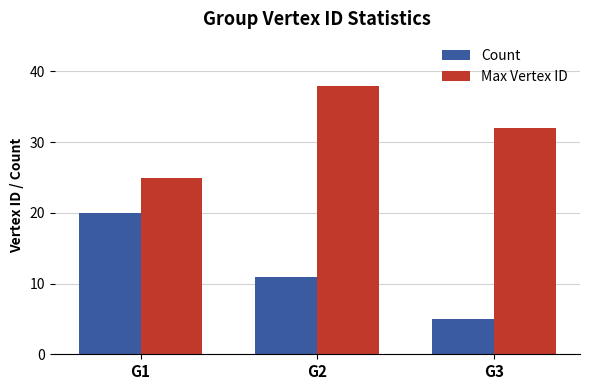

The Count series shows 5 at G3. True or false?

True